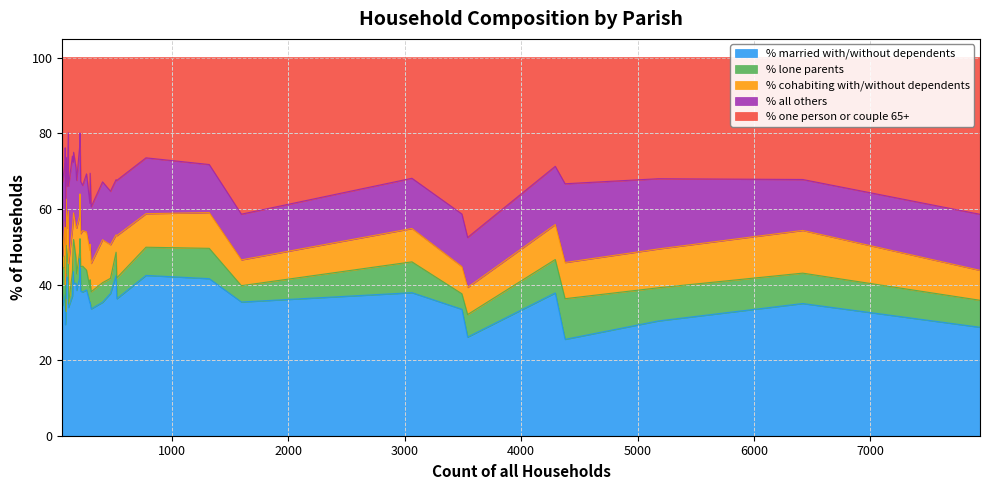

What is the average value of the % married with/without dependents series?

37.0